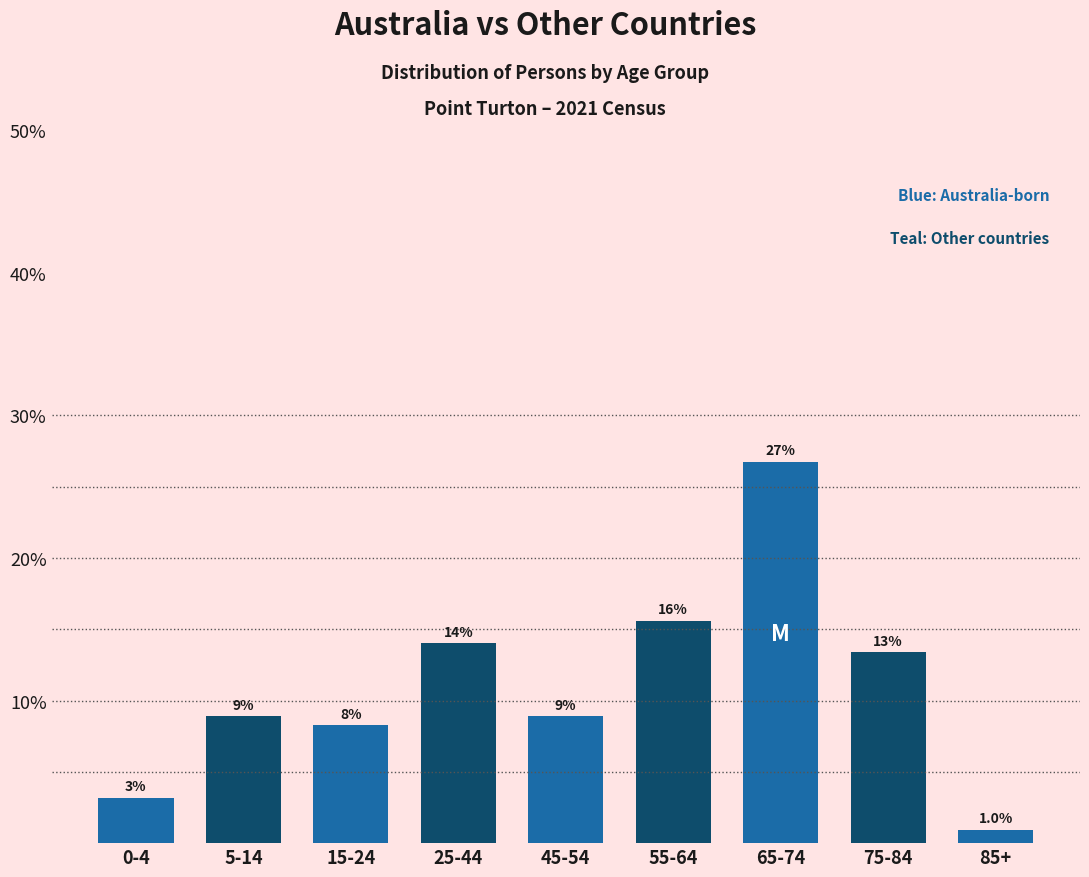

Does the chart contain any negative values?

No